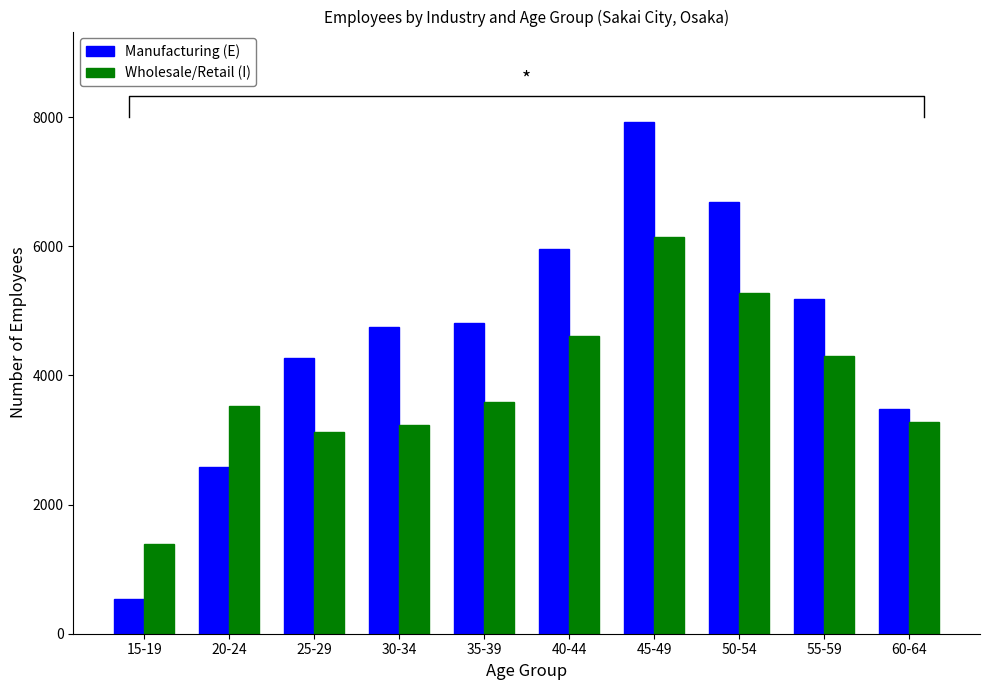

What is the minimum value for Manufacturing (E)?

536